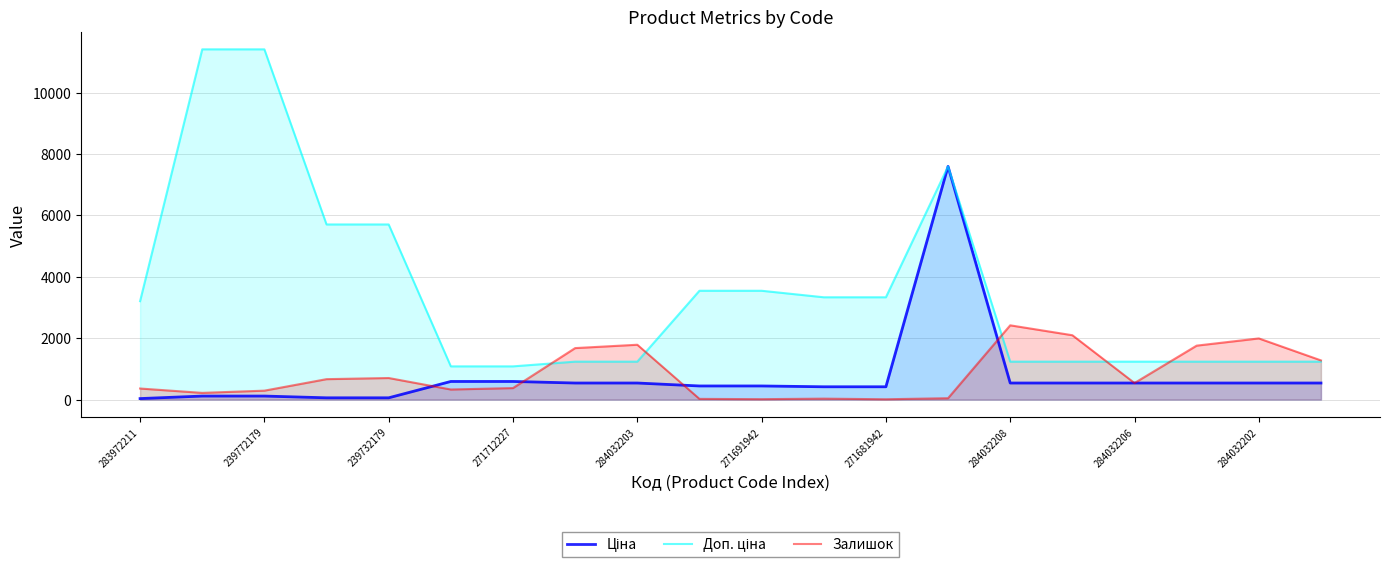

What is the spread (max minus min) of values at 239772179?

11295.9